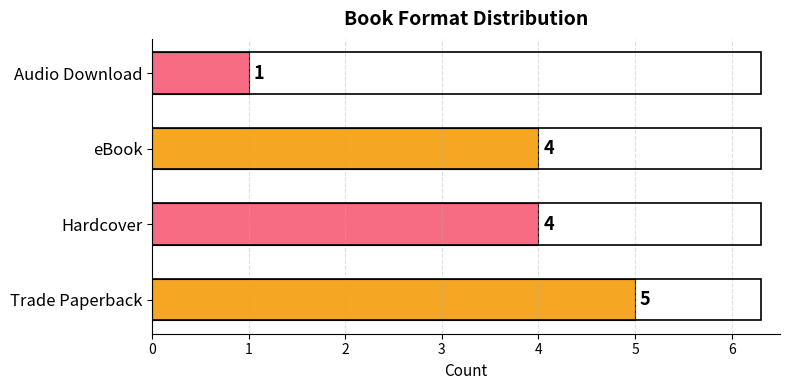

The value at Audio Download is 1. True or false?

True